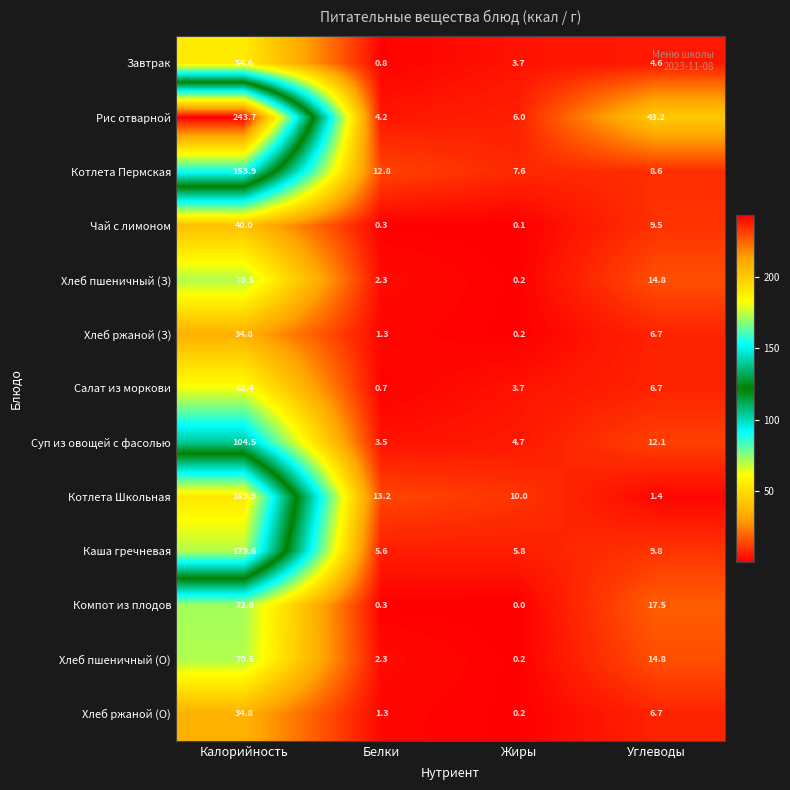

How many data points does each series have?

4